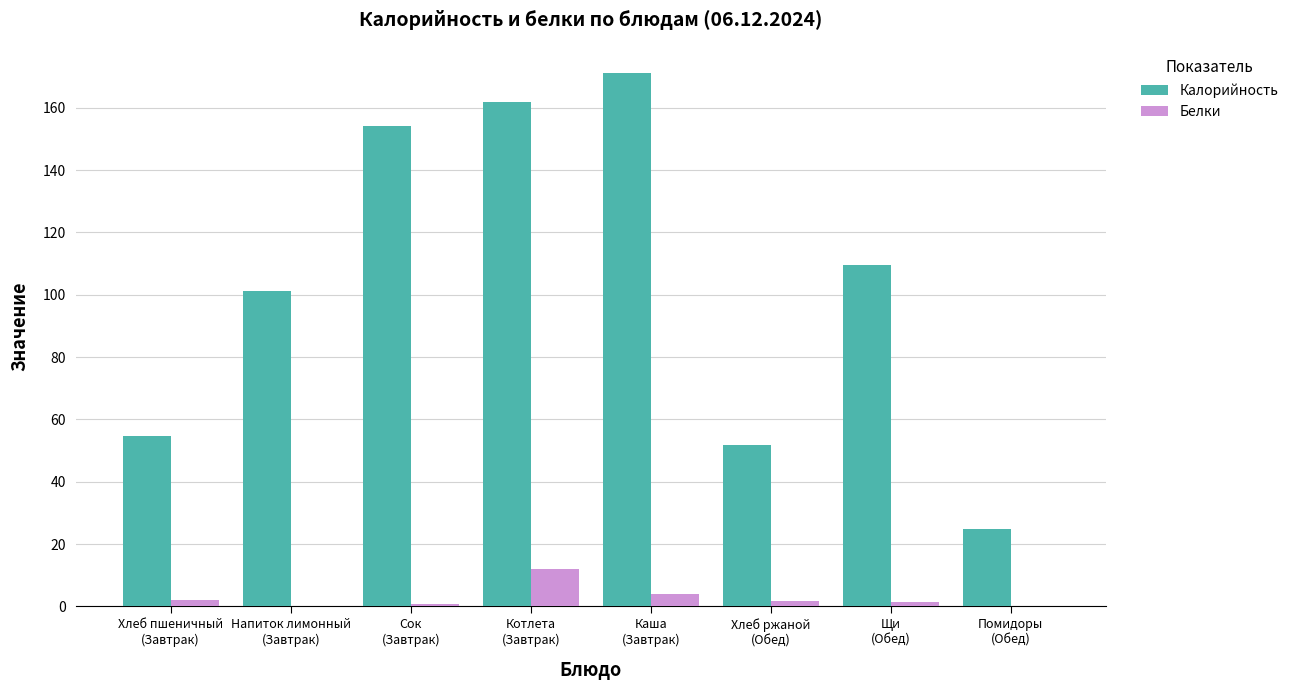

Which category has the highest value in the Калорийность series?

Каша
(Завтрак)